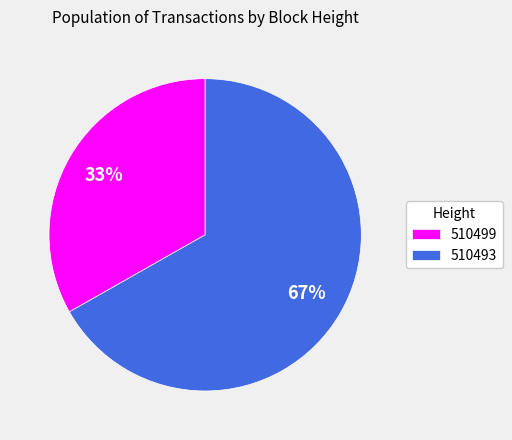

Combined, do 510499 and 510493 account for over 50%?

Yes